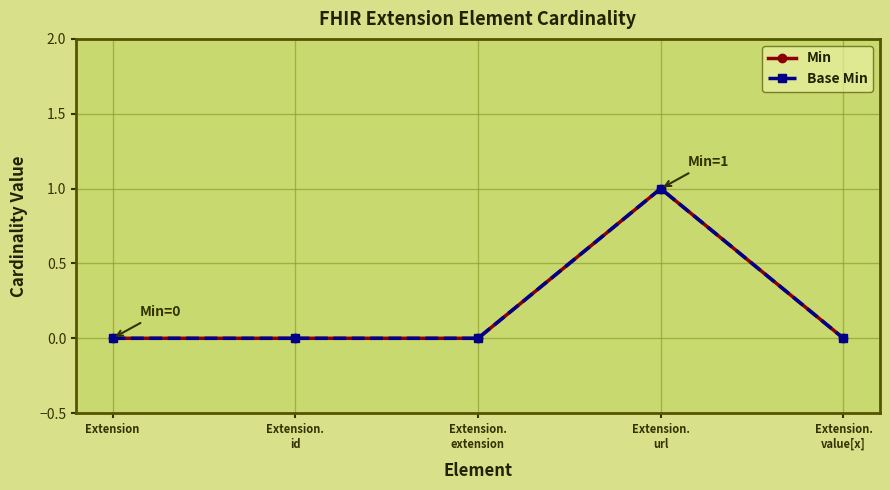

List the series in order of their peak value, highest first.

Min, Base Min